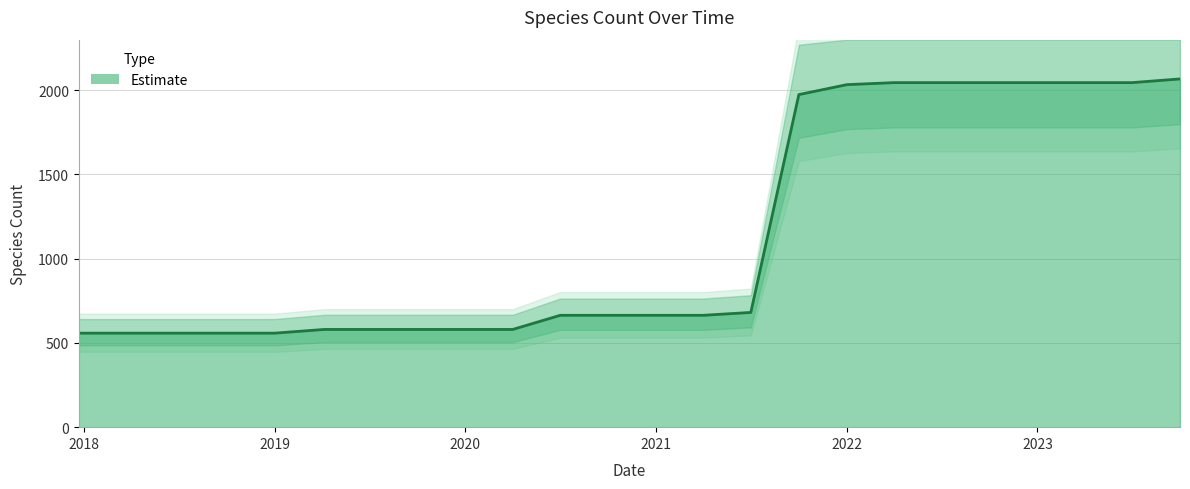

Rank the categories by value from lowest to highest.

2017-12-22, 2018-04-09, 2018-07-11, 2018-09-28, 2019-01-01, 2019-04-06, 2019-07-01, 2019-10-09, 2020-01-01, 2020-04-01, 2020-07-01, 2020-10-01, 2021-01-01, 2021-04-01, 2021-07-01, 2021-10-01, 2022-01-01, 2022-04-01, 2022-07-01, 2022-10-01, 2023-01-01, 2023-04-01, 2023-07-01, 2023-10-01